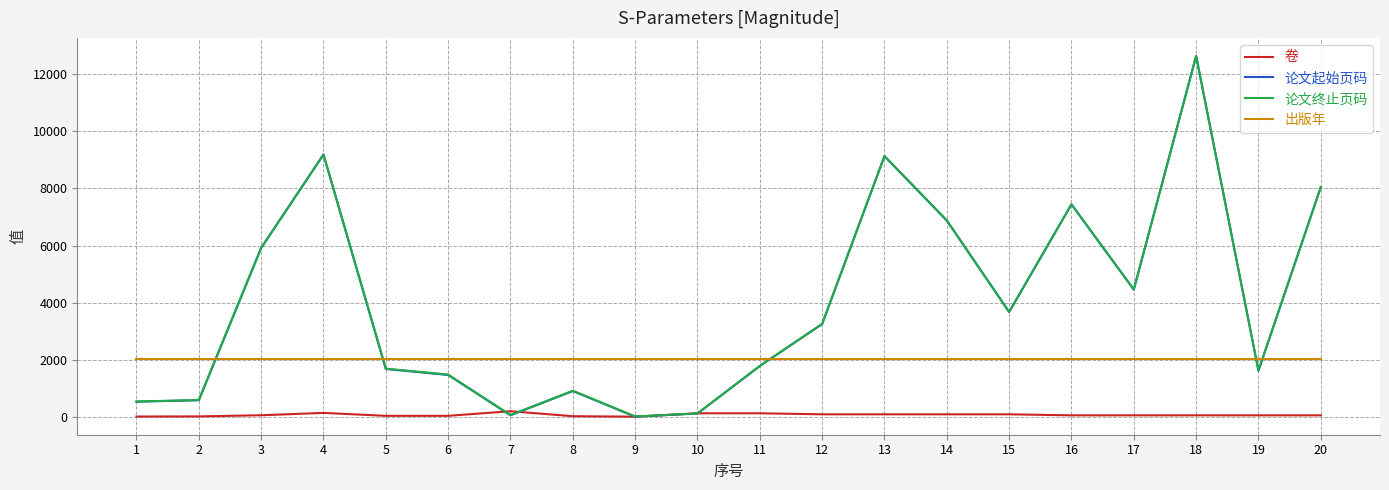

True or false: 卷 and 出版年 cross at least once.

False